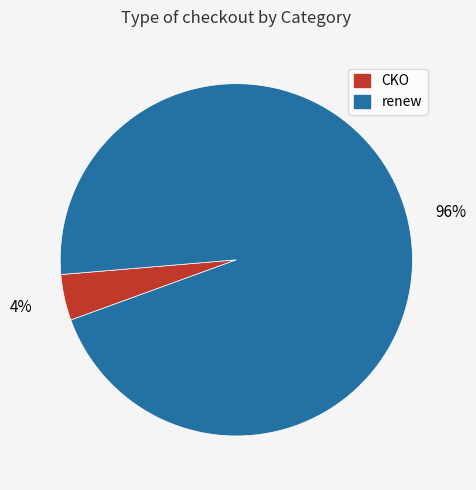

Rank the categories by value from highest to lowest.

renew, CKO